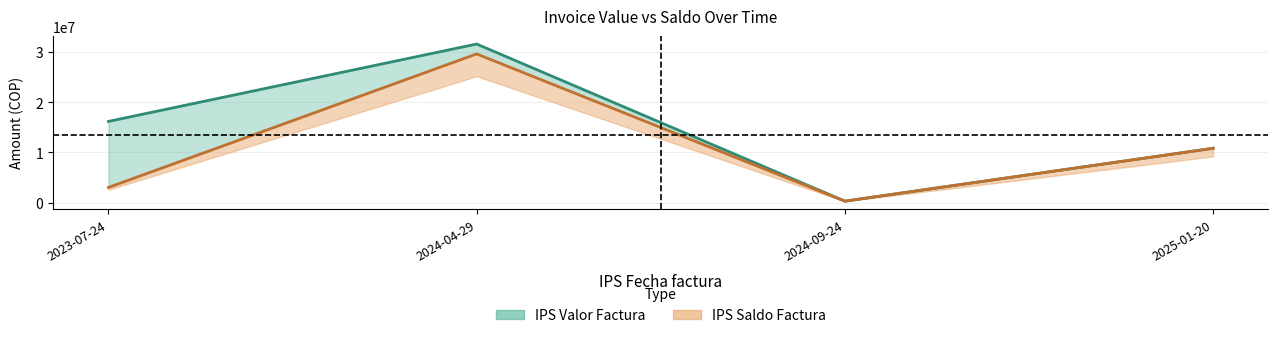

Reading left to right, list all the values displayed in this chart.

IPS Valor Factura: 16188938	31619551	294664	10837924
IPS Saldo Factura: 3024861	29647106	294664	10837924